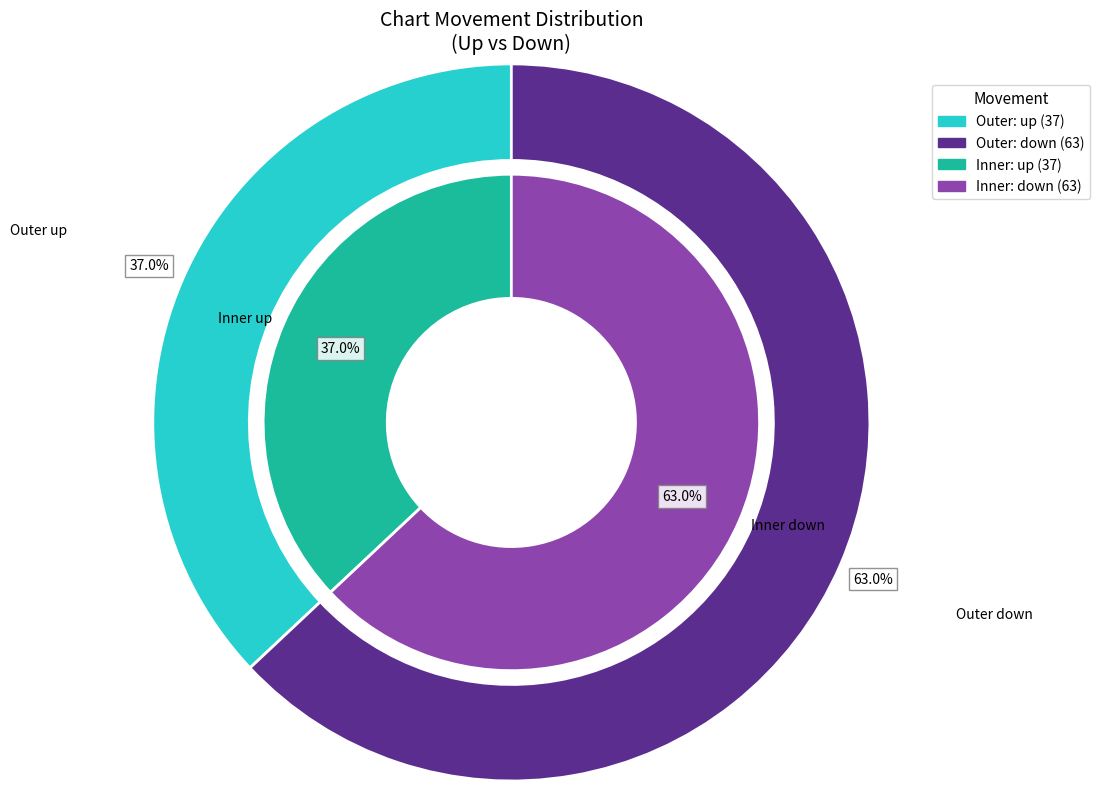

Is there a majority slice in this chart?

Yes